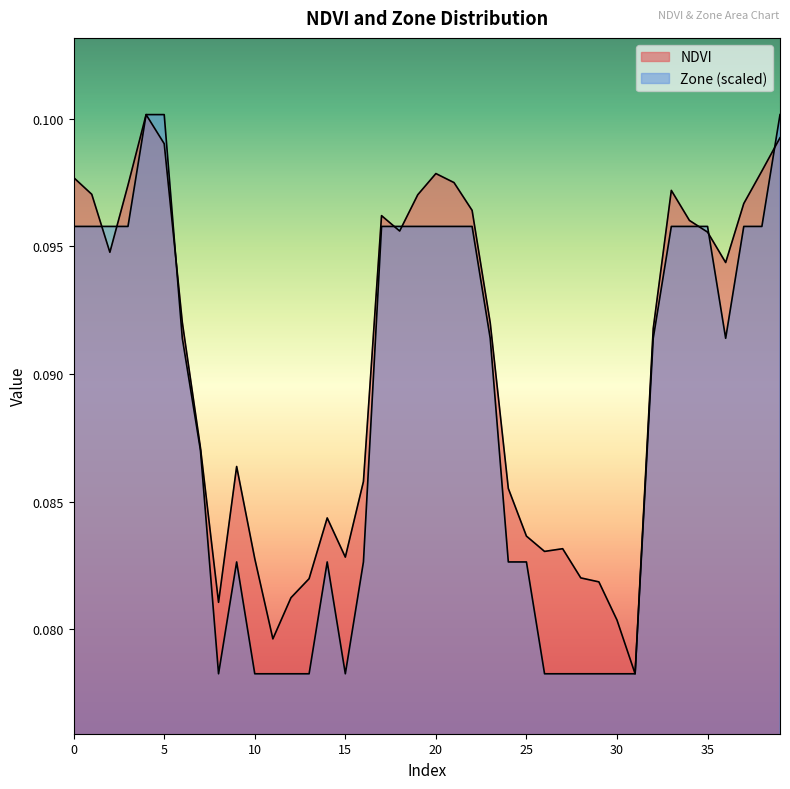

Count the number of data series in this chart.

2